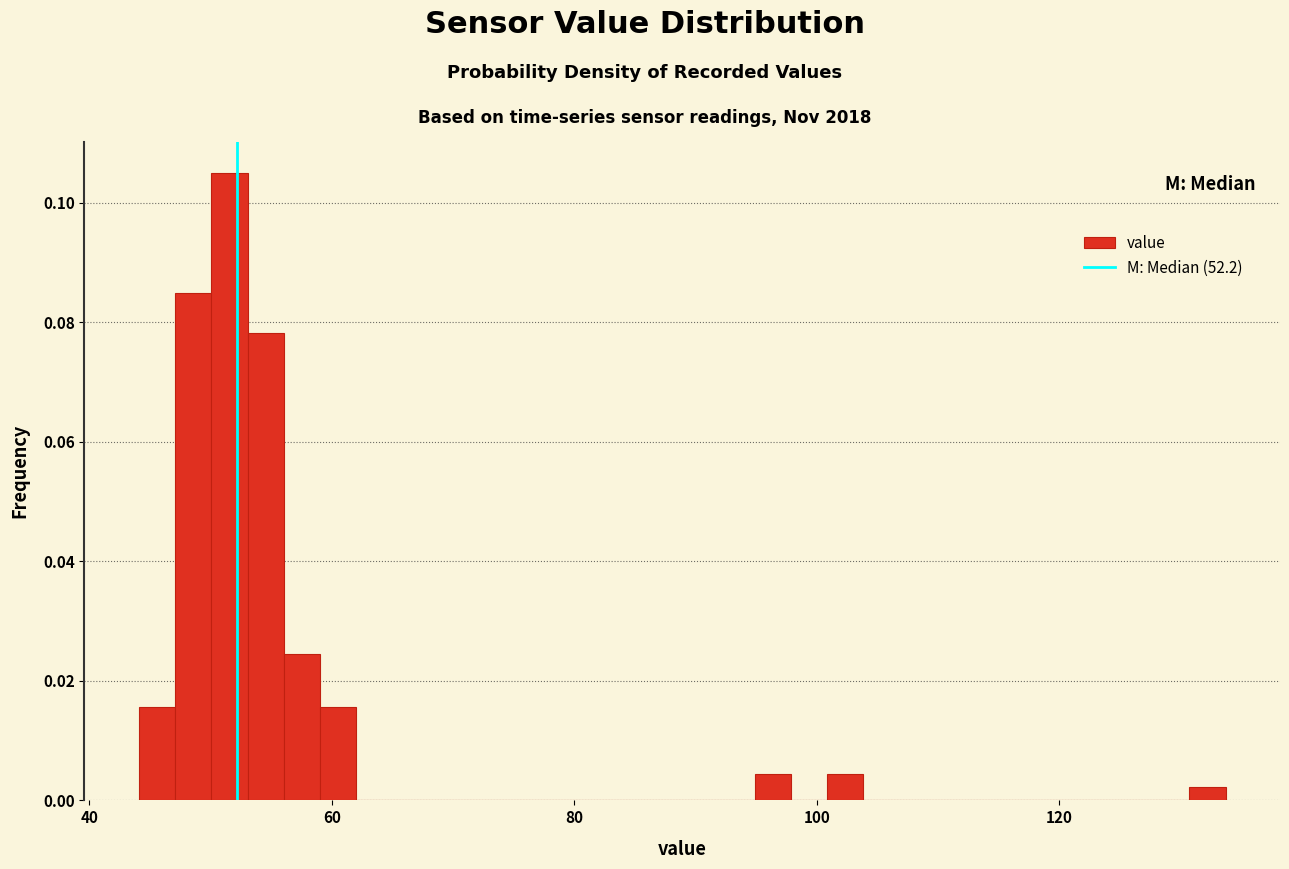

Around what value on the x-axis is the tallest bar? Give the approximate position of its centre, as read against the axis.

52